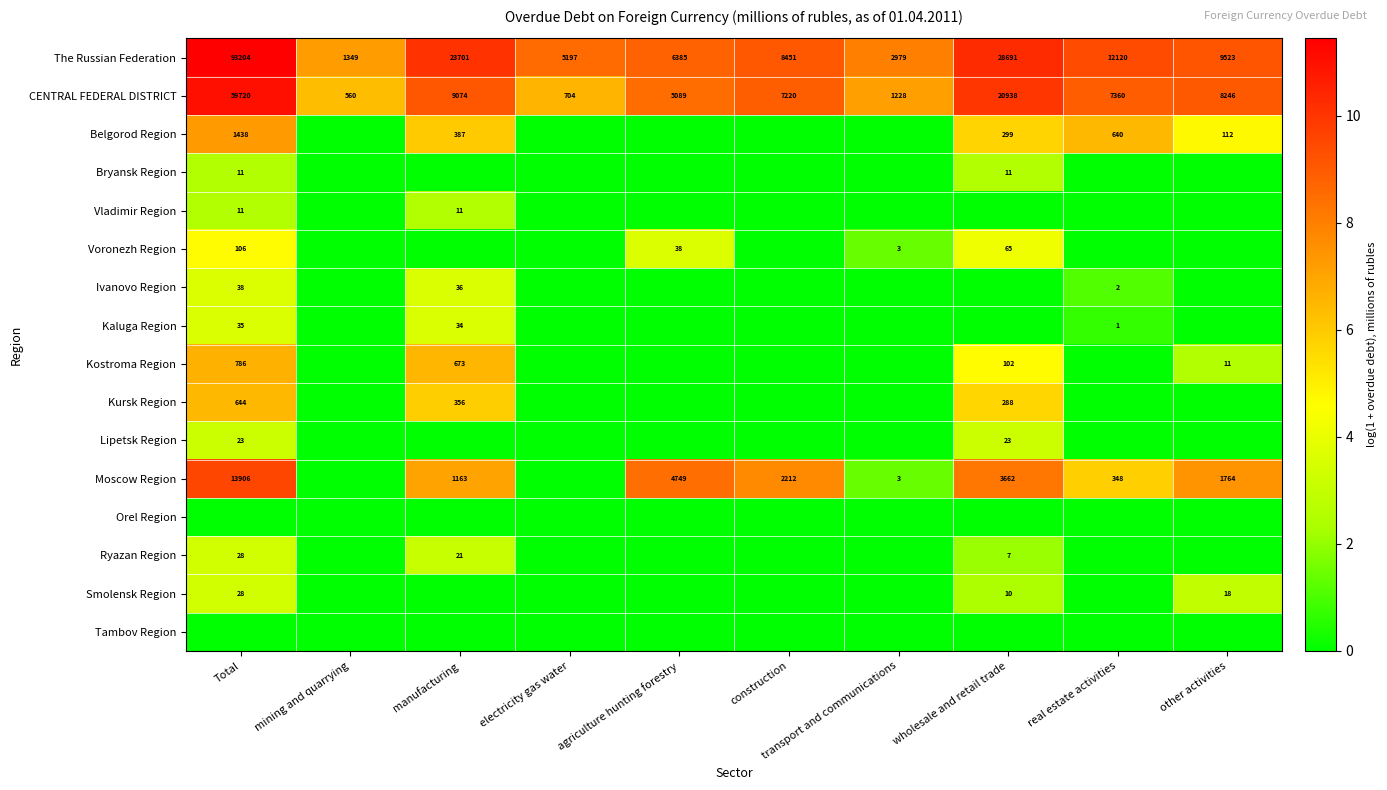

Is it true that Belgorod Region equals 649 at manufacturing?

False